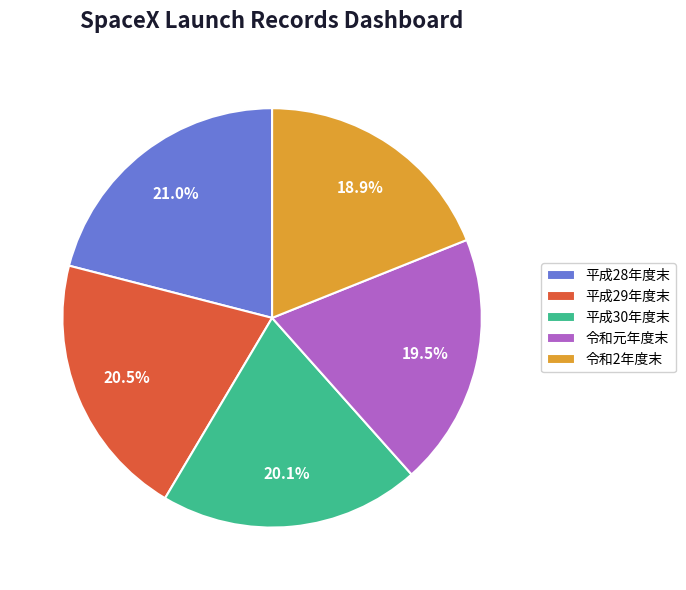

Which slice is the smallest?

令和2年度末